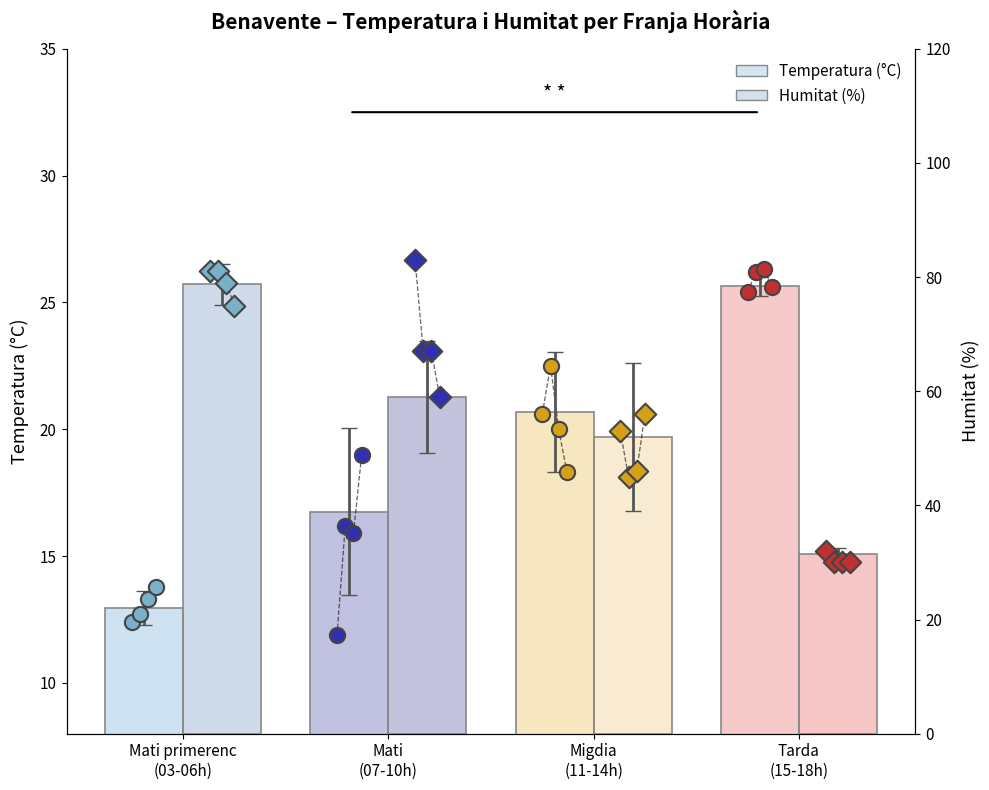

Which series has the largest total across all categories?

Humitat (%)